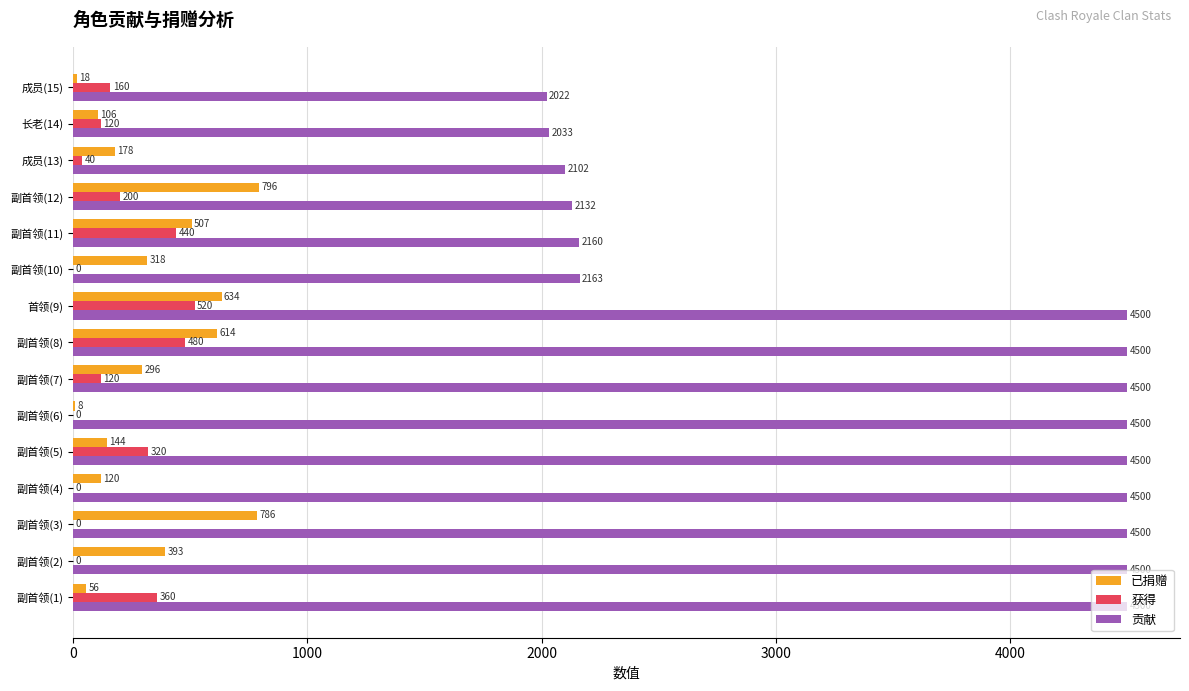

True or false: 贡献 has a value of 7782 at 副首领(7).

False